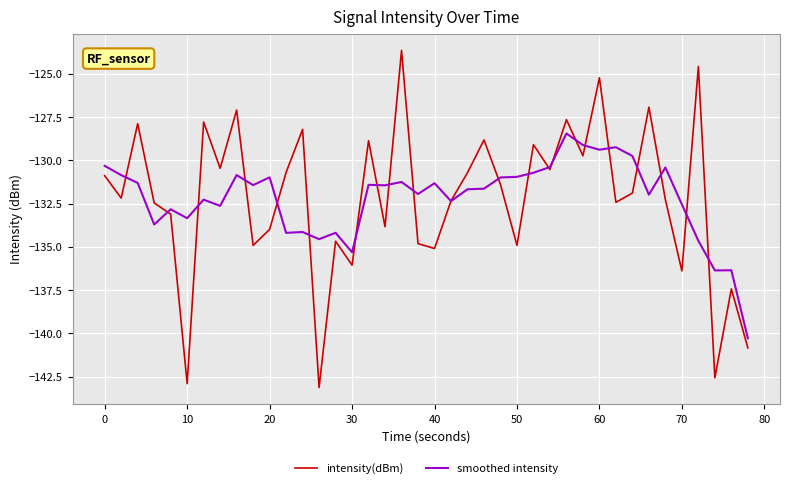

List the series in order of their peak value, lowest first.

smoothed intensity, intensity(dBm)